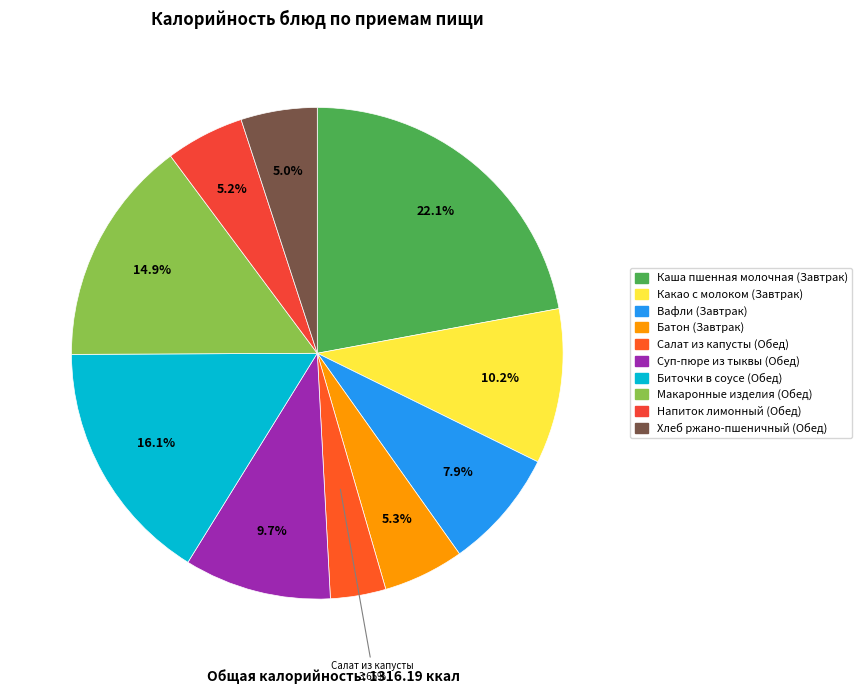

Which slice is the smallest?

Салат из капусты (Обед)